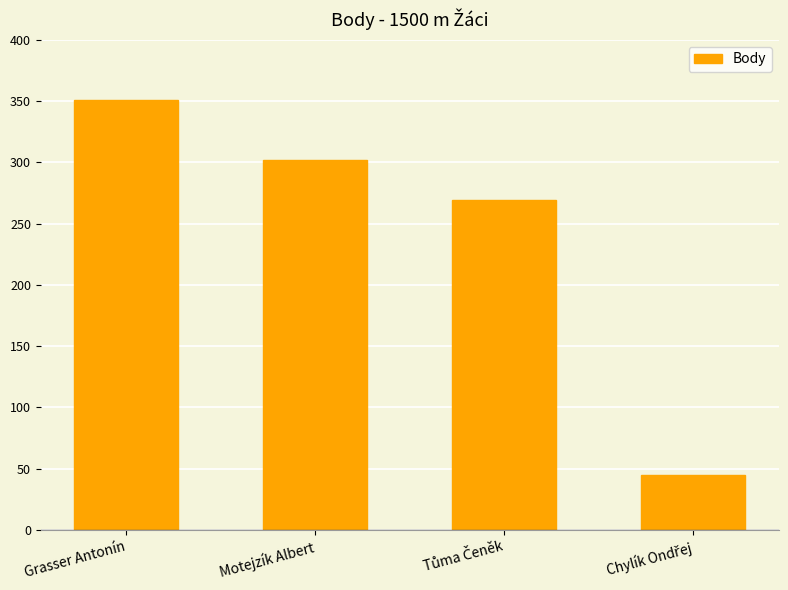

What is the average value?

242